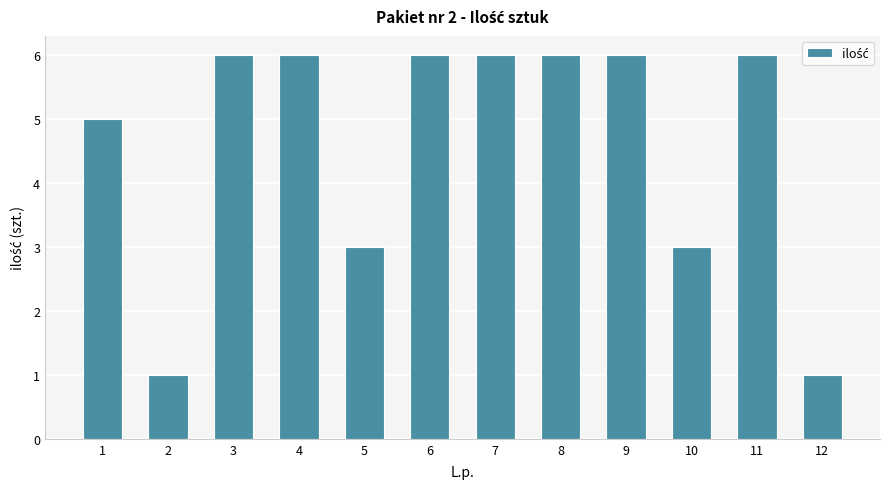

Does the chart contain any negative values?

No